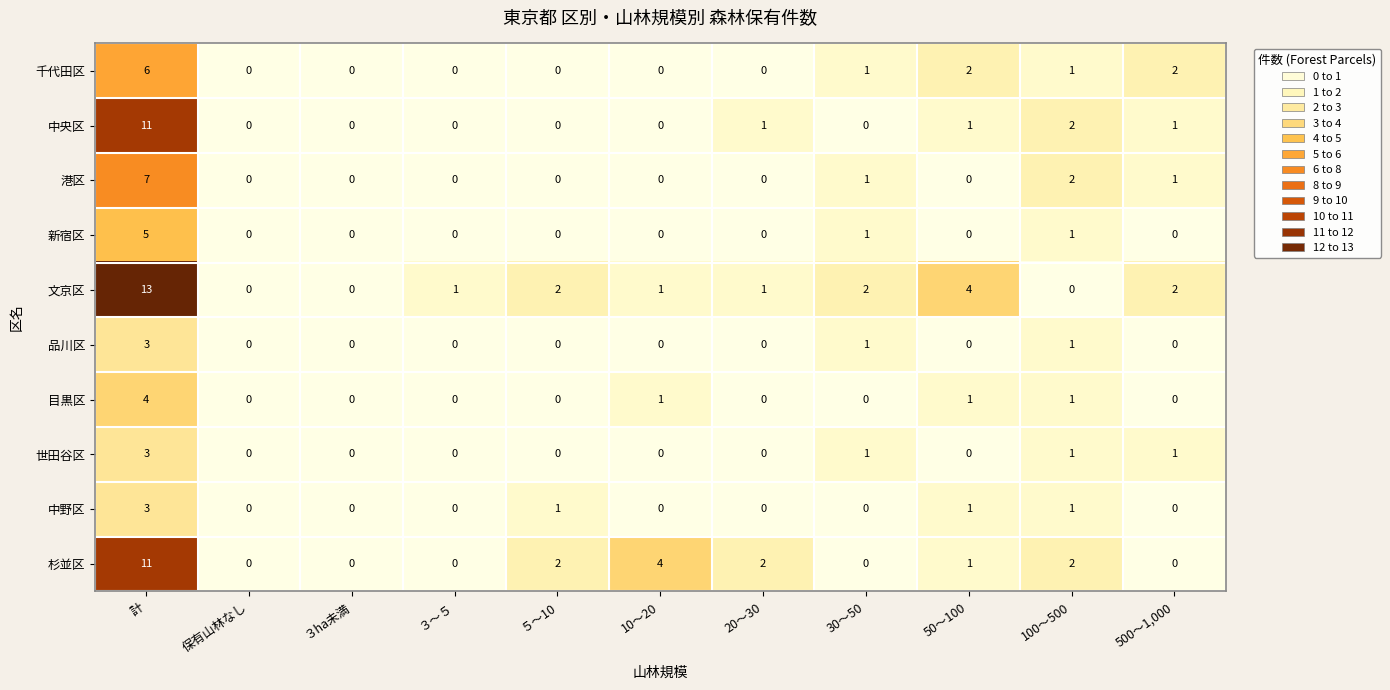

What is the sum of all 中央区 values?

16